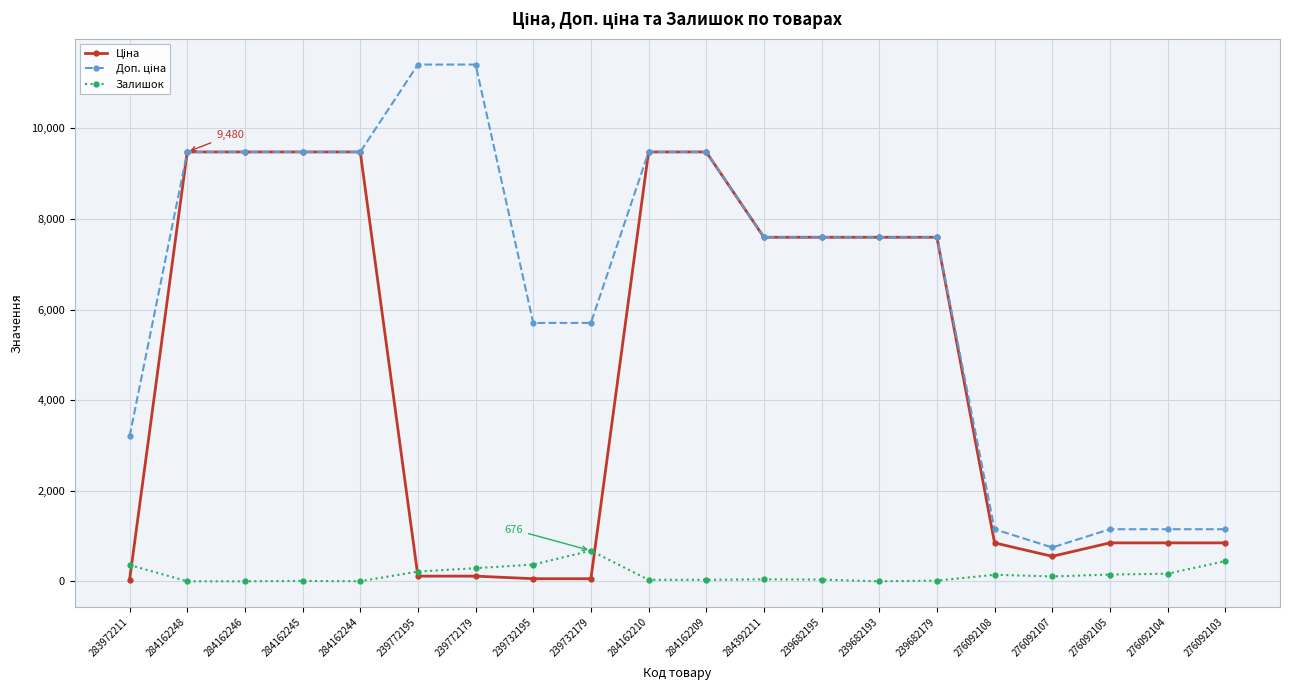

Is it true that Залишок equals 38.0 at 239682195?

True